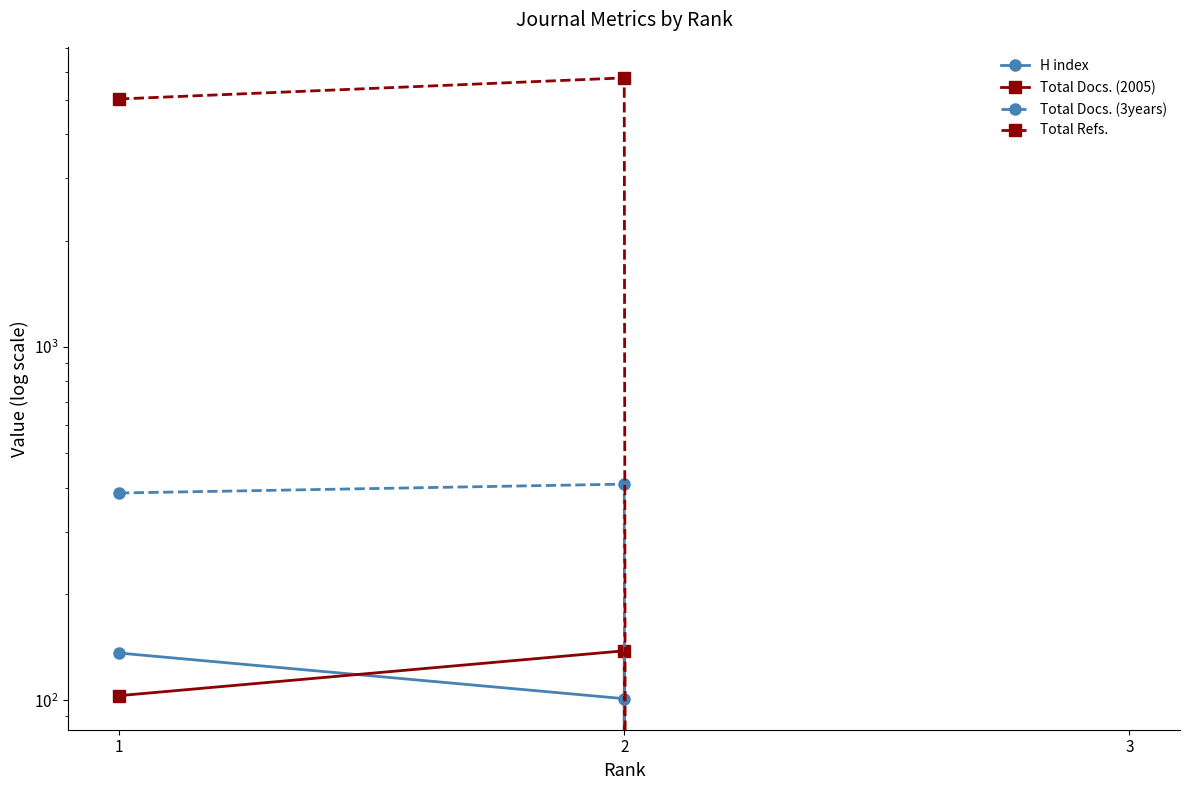

Where does the Total Refs. series first go above 5036?

2